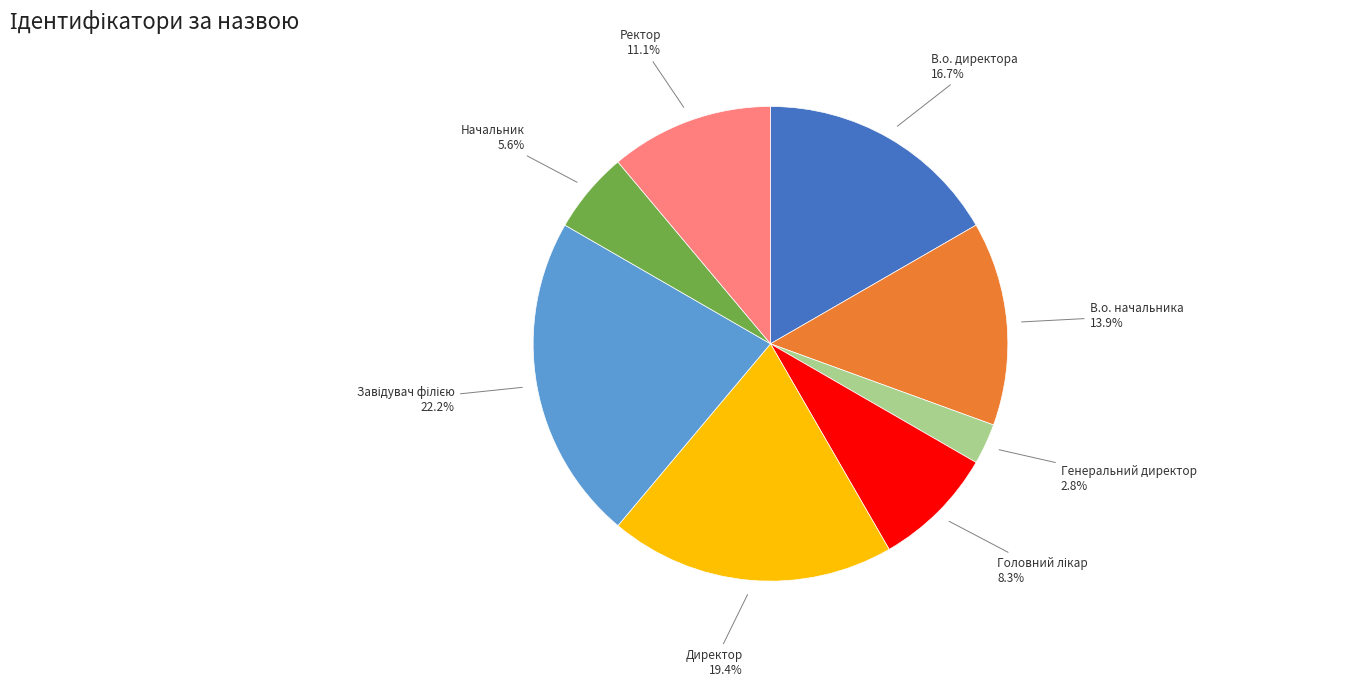

Is there any slice that represents more than half of the pie?

No